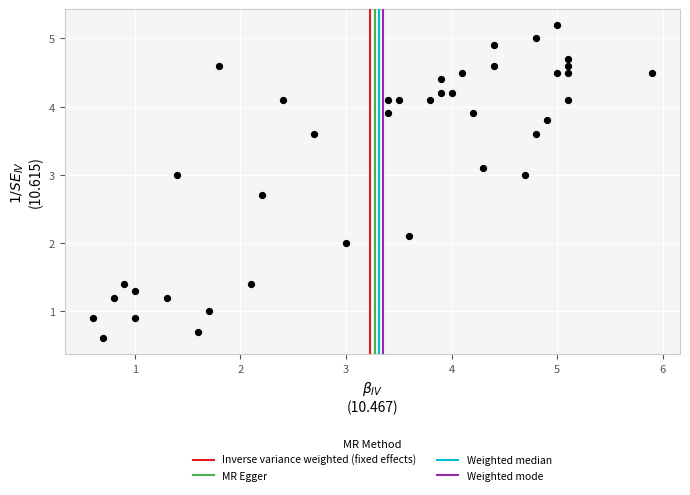

What is the range of Y values (max minus min)?

4.6